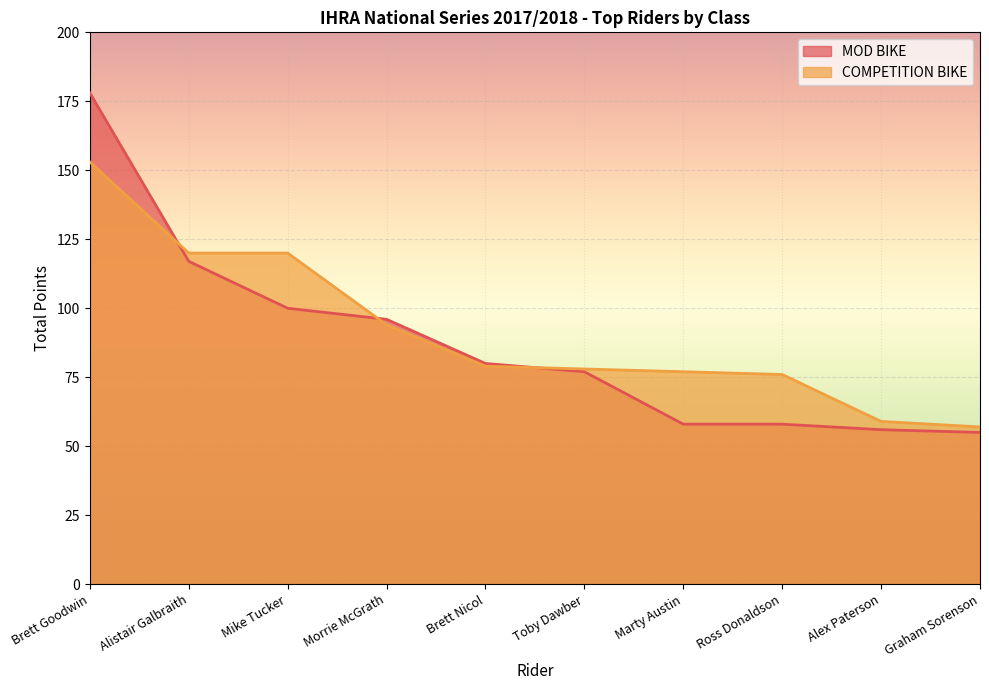

At how many categories does at least one series exceed 56?

10